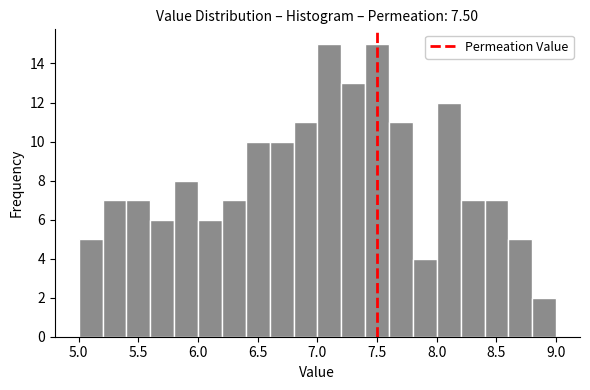

Reading left to right, list every bar in this chart as the range it spans on the x-axis followed by its height. The values are not printed on the chart, so give them approximately, as read against the axis.

5.0 to 5.2: 5
5.2 to 5.4: 7
5.4 to 5.6: 7
5.6 to 5.8: 6
5.8 to 6.0: 8
6.0 to 6.2: 6
6.2 to 6.4: 7
6.4 to 6.6: 10
6.6 to 6.8: 10
6.8 to 7.0: 11
7.0 to 7.2: 15
7.2 to 7.4: 13
7.4 to 7.6: 15
7.6 to 7.8: 11
7.8 to 8.0: 4
8.0 to 8.2: 12
8.2 to 8.4: 7
8.4 to 8.6: 7
8.6 to 8.8: 5
8.8 to 9.0: 2